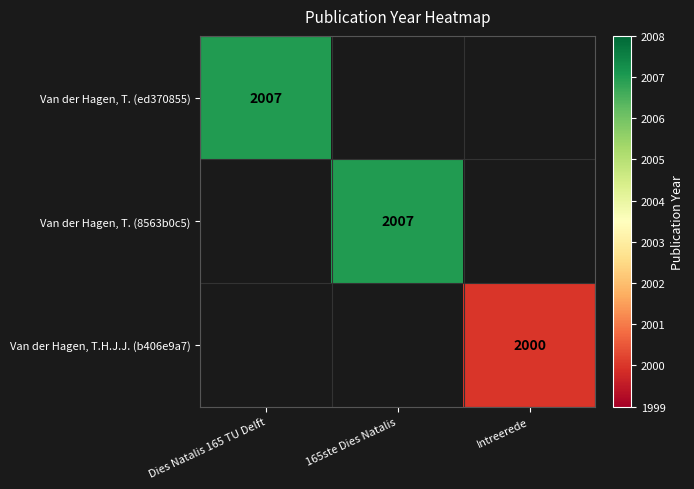

True or false: Van der Hagen, T. (8563b0c5) has a value of 2007 at 165ste Dies Natalis.

True